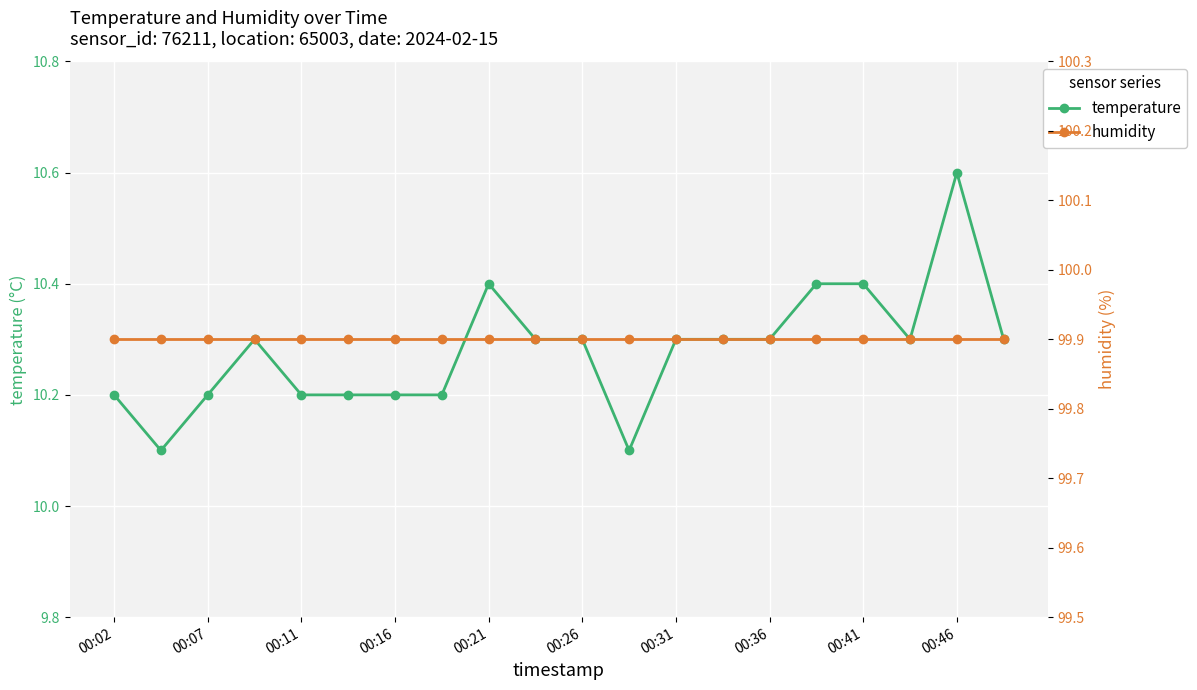

True or false: temperature has a value of 4.4 at 00:41.

False